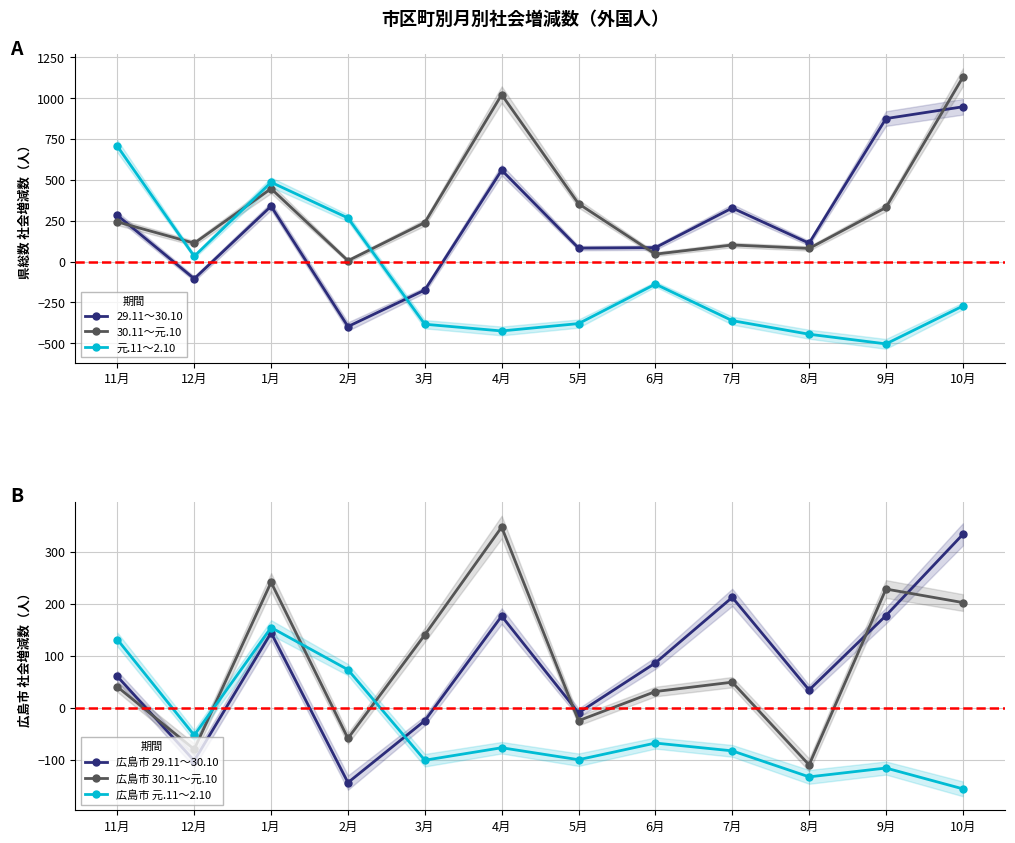

Which series ends up on top after the final intersection of 広島市 元.11～2.10 and 30.11～元.10?

30.11～元.10